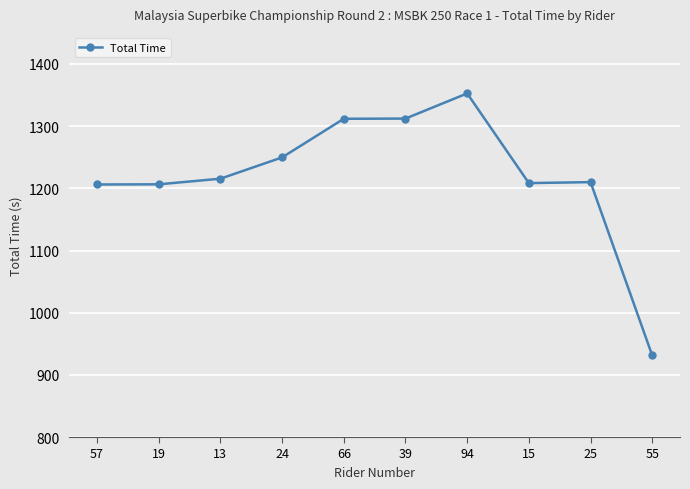

Which category has the highest value across all series?

94